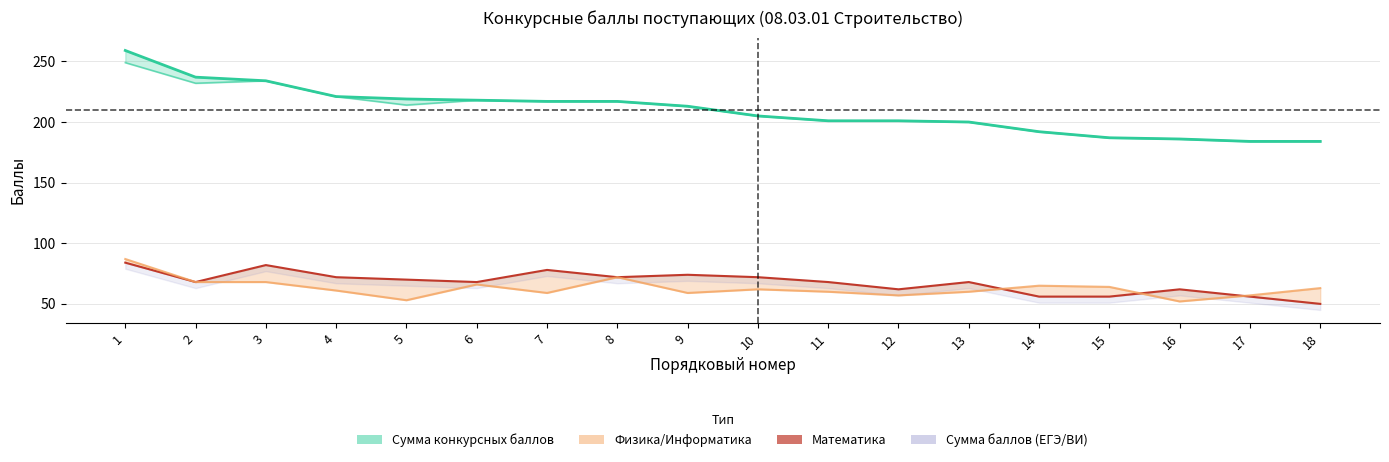

The value at 11 is 68. True or false?

True